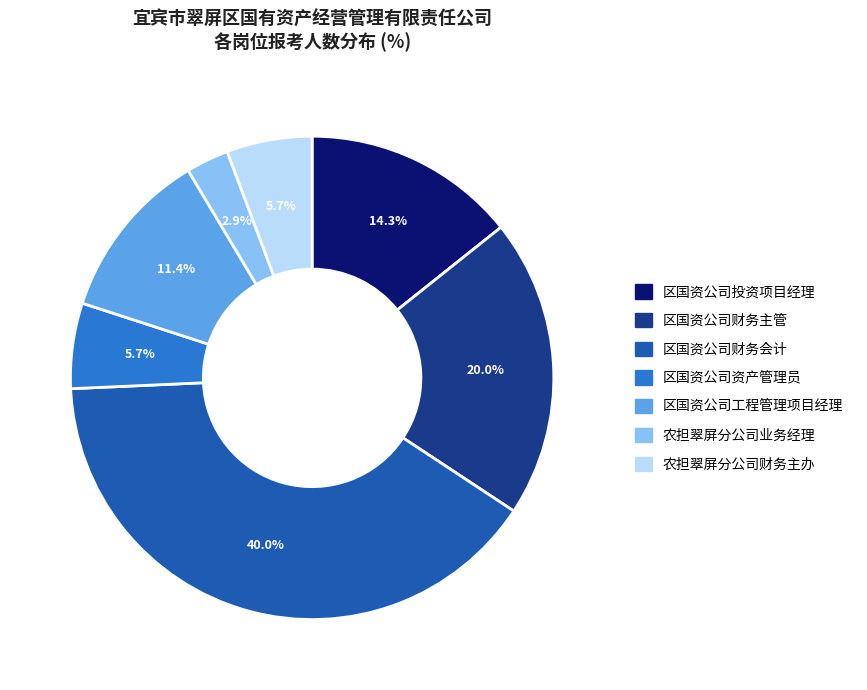

Between 农担翠屏分公司业务经理 and 区国资公司工程管理项目经理, which is larger?

区国资公司工程管理项目经理